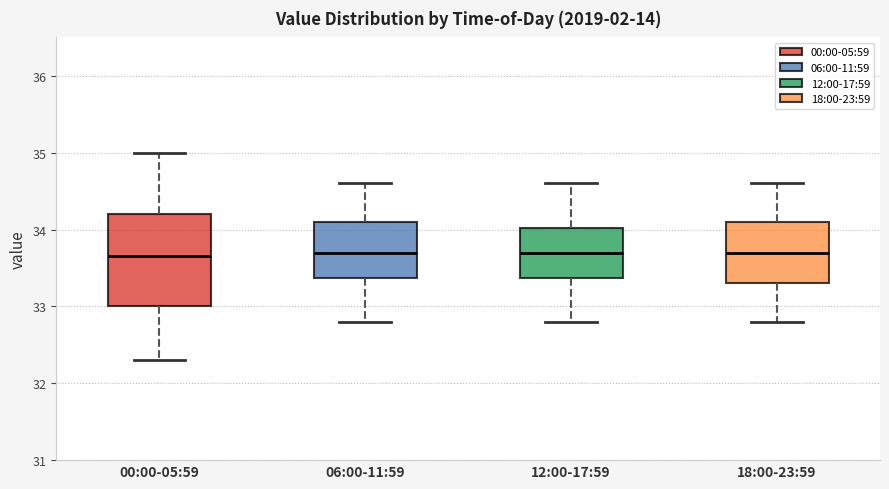

Where does the lower whisker of the box for 18:00-23:59 end on the y-axis? The values are not printed on the chart, so give them approximately, as read against the axis.

32.8